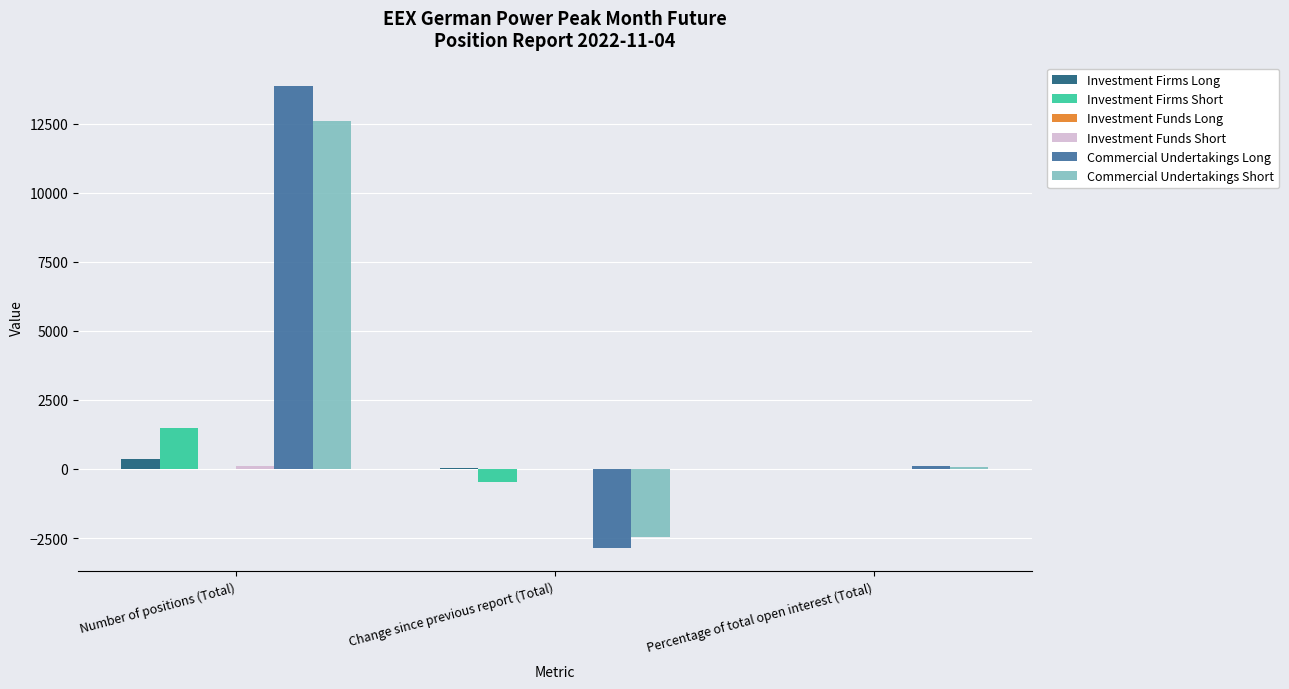

Which series has the largest total across all categories?

Commercial Undertakings Long